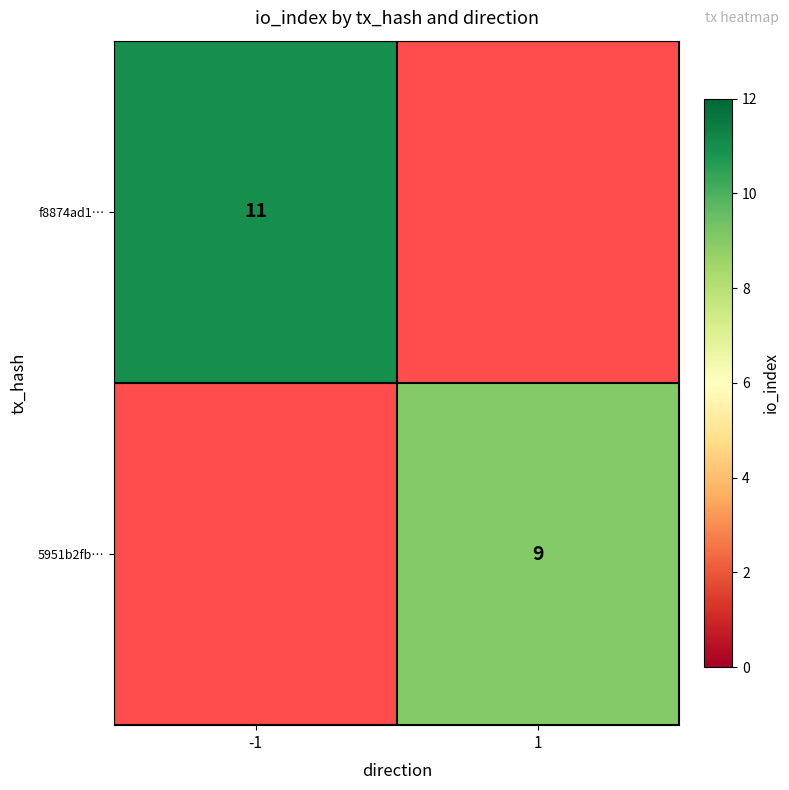

How many series are shown in this chart?

2